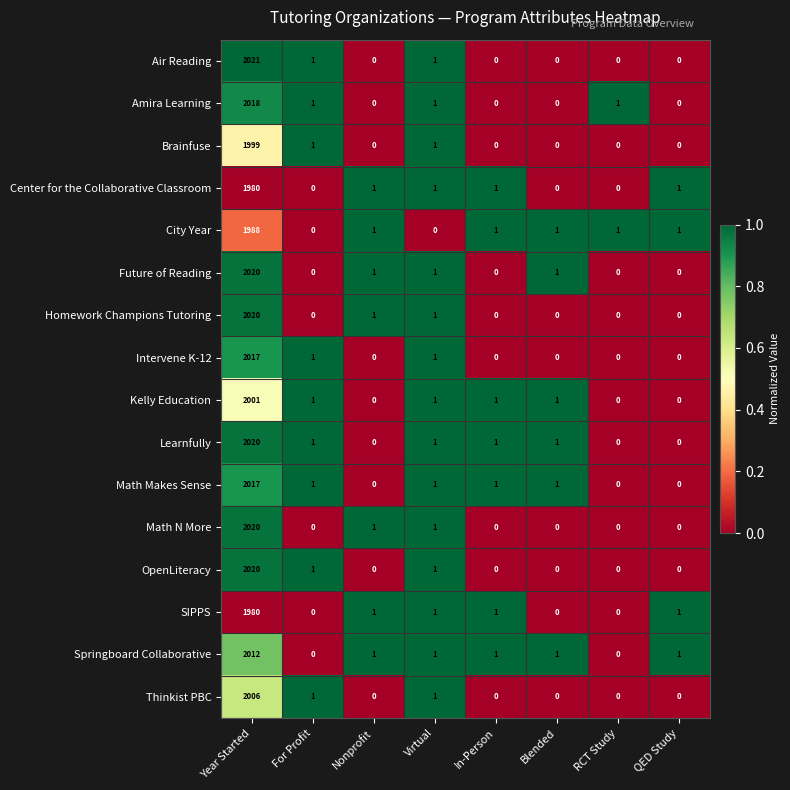

Count the number of categories in the chart.

8